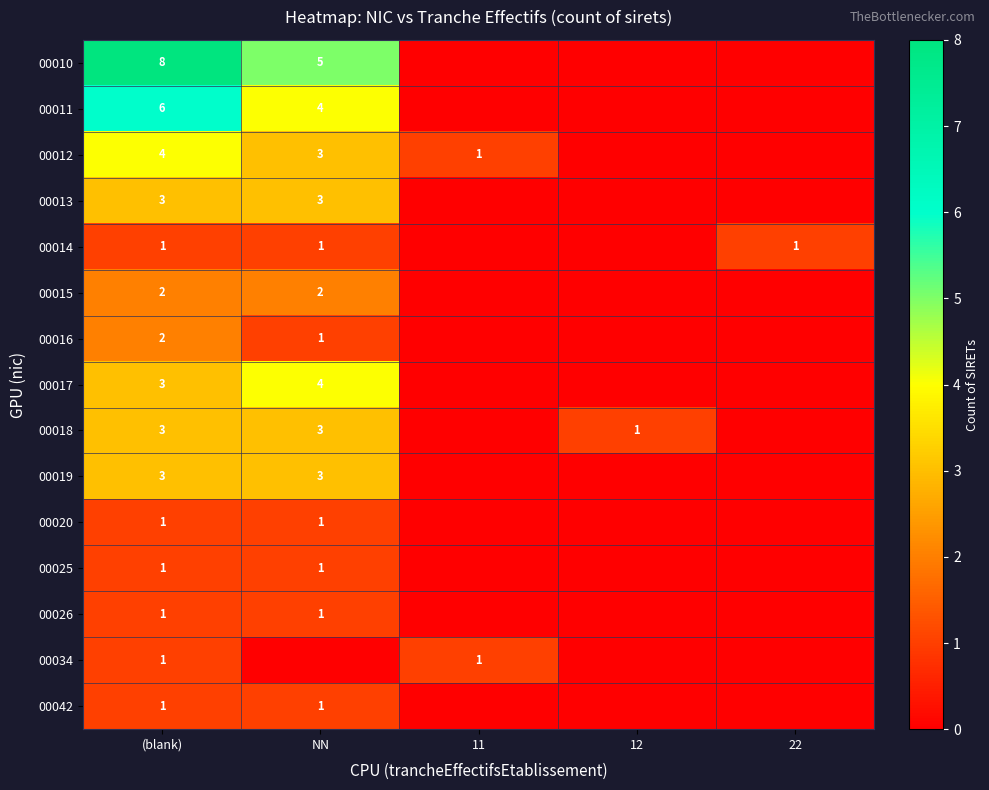

What is the total value across all series at (blank)?

40